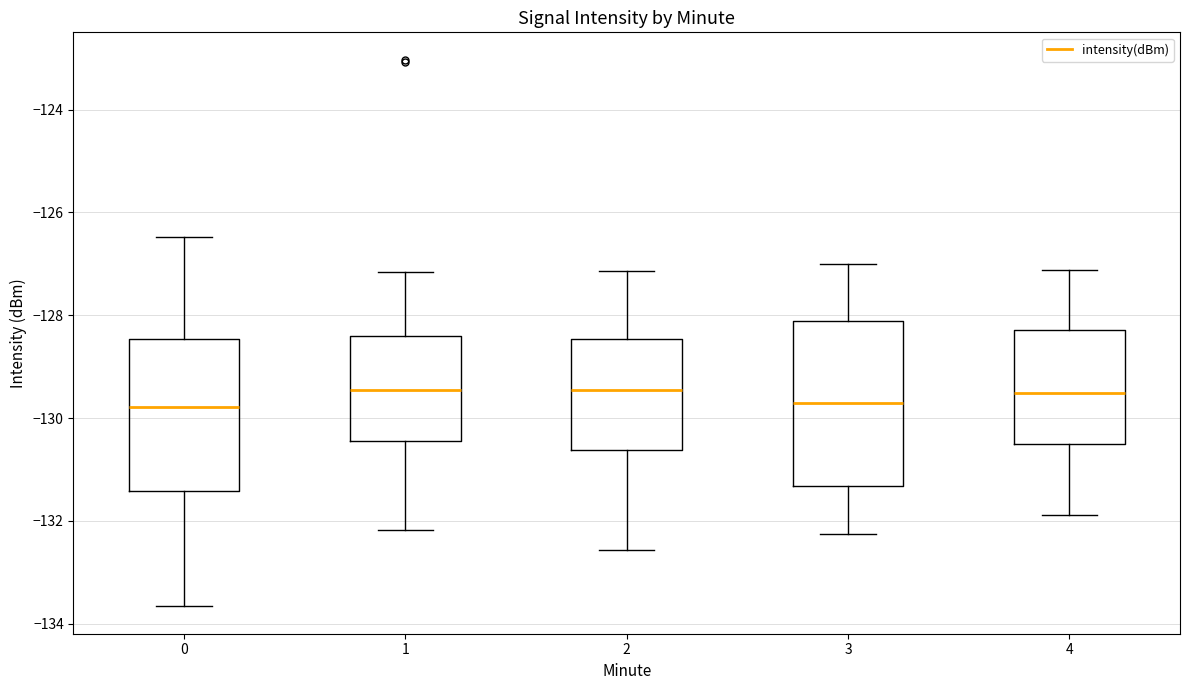

Which box is the tallest, from its lower edge to its upper edge?

3